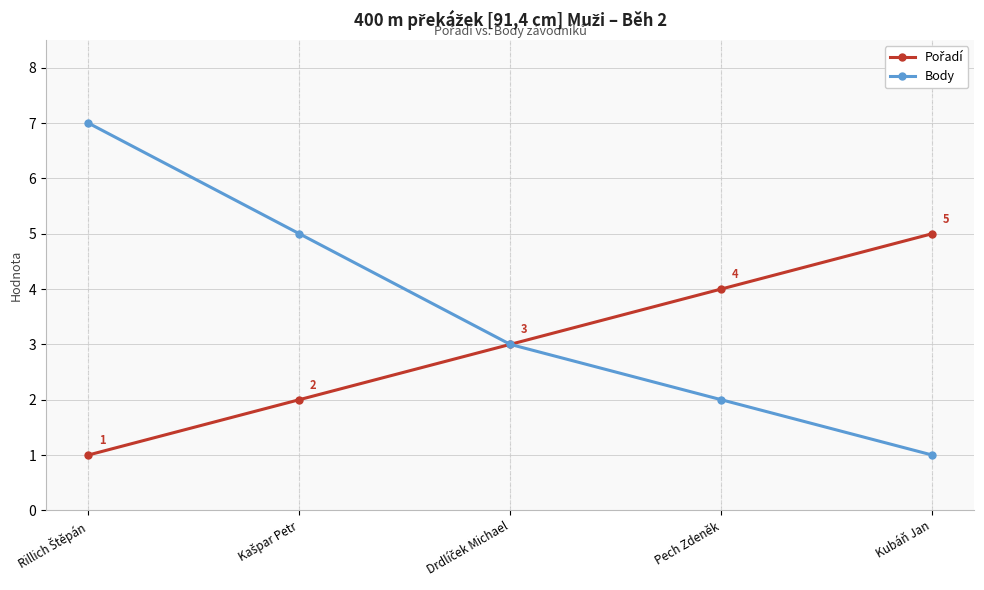

What is the label of the 2nd point from the right?

Pech Zdeněk